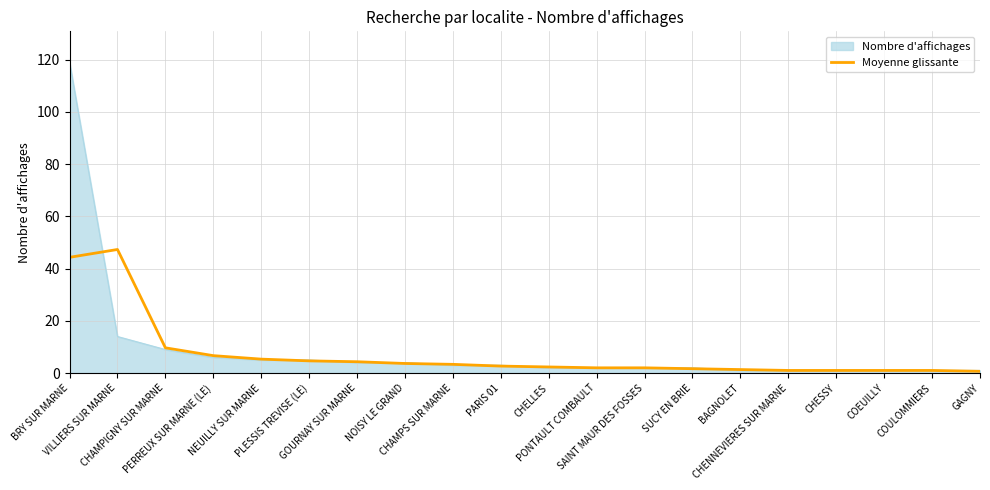

Which series has the largest range (max minus min)?

Nombre d'affichages